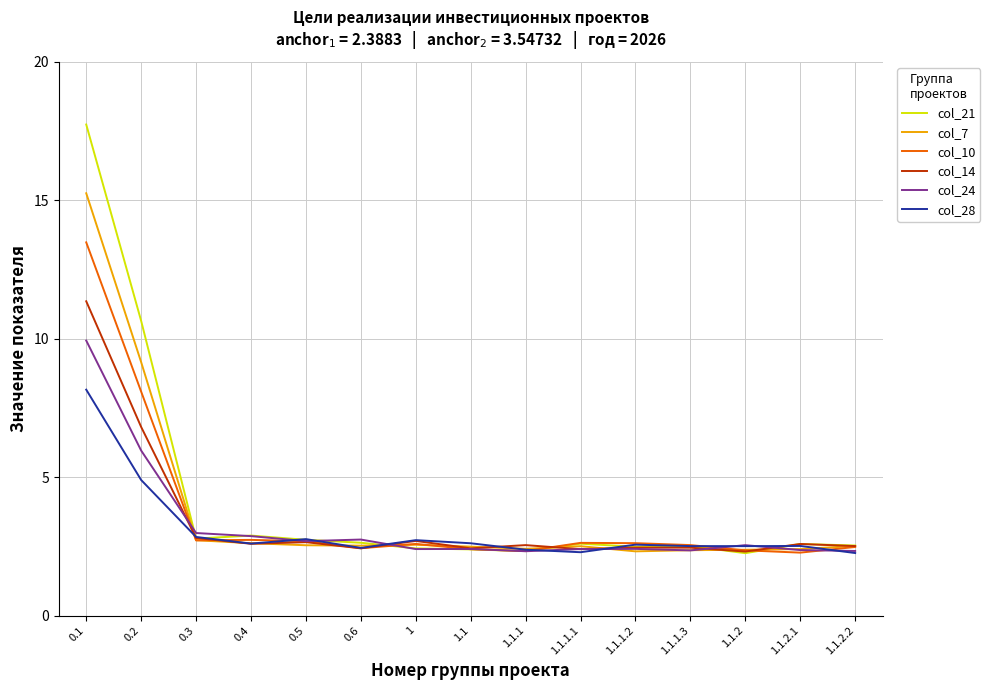

What is the greatest value displayed?

17.7